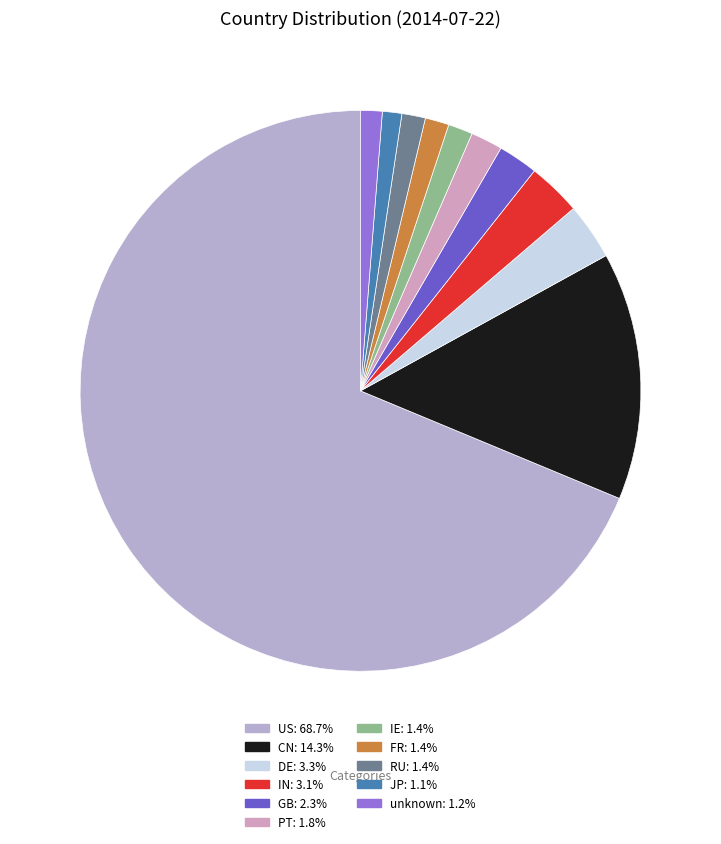

To the nearest percent, what portion does PT represent?

2%